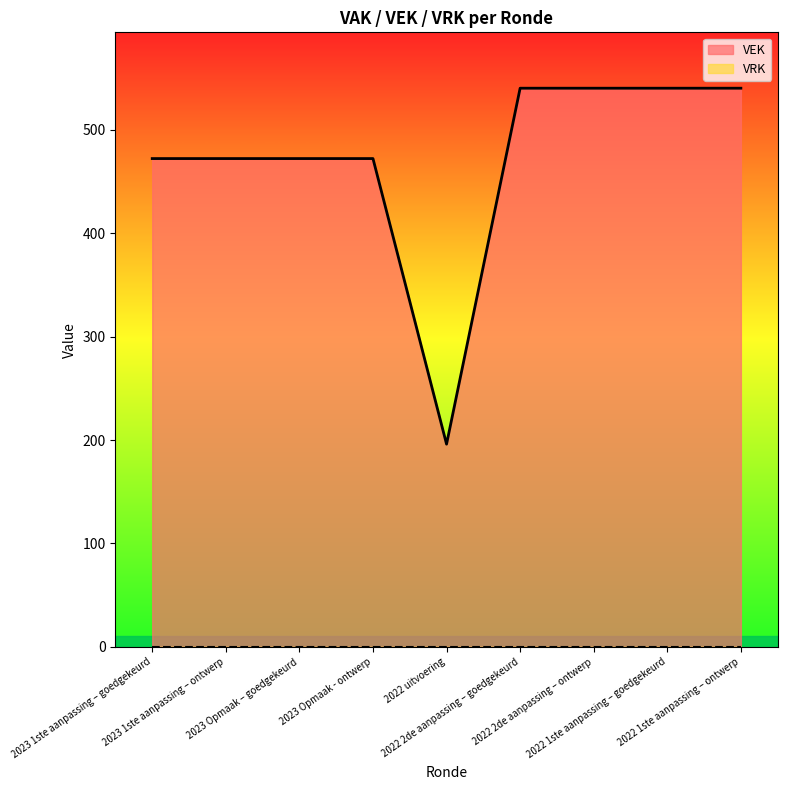

What is the average value?

472